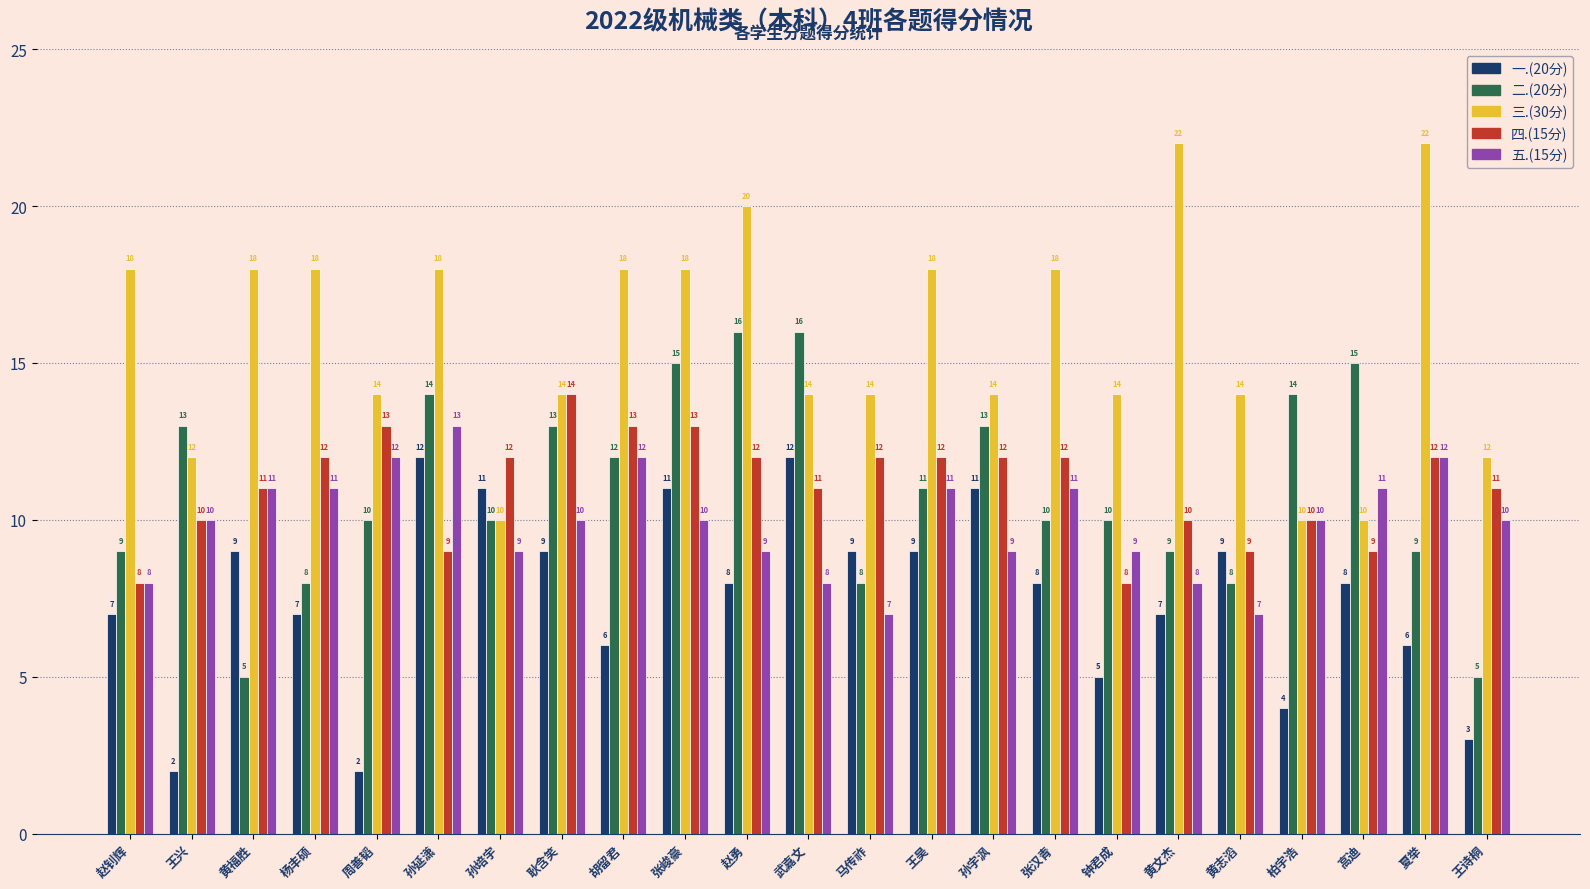

Is it true that 三.(30分) equals 23 at 钟君成?

False